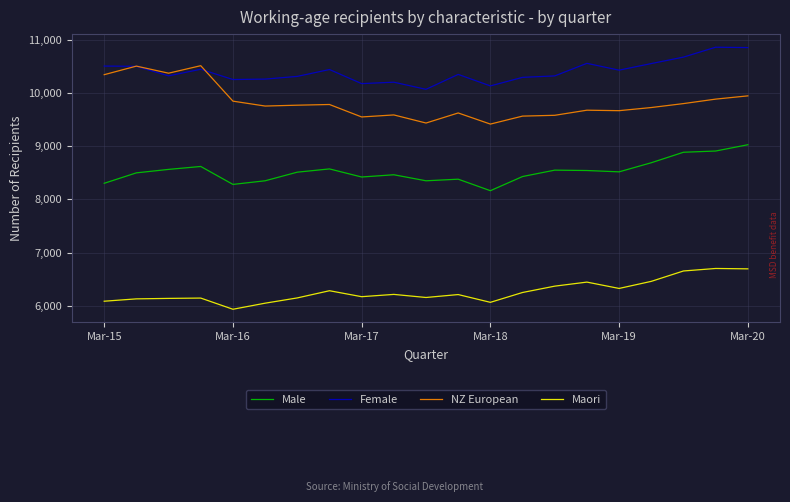

What is the minimum value shown in the chart?

5935